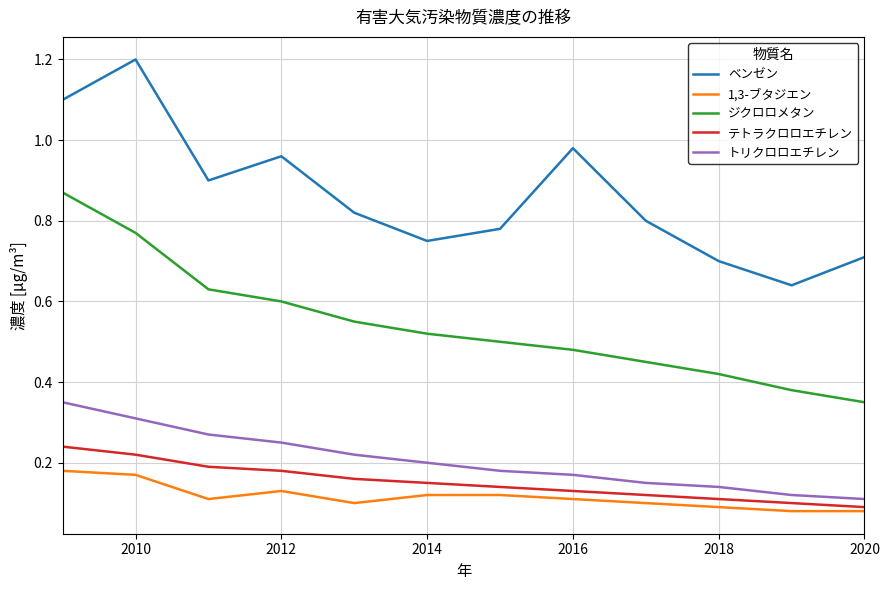

Which series has the largest total across all categories?

ベンゼン